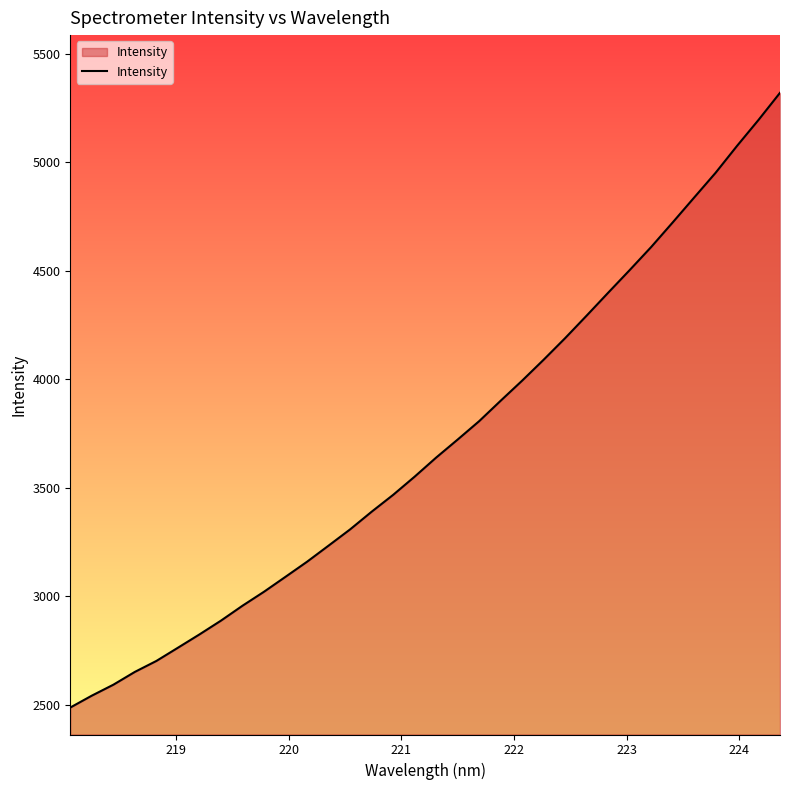

How many distinct data groups are displayed?

1